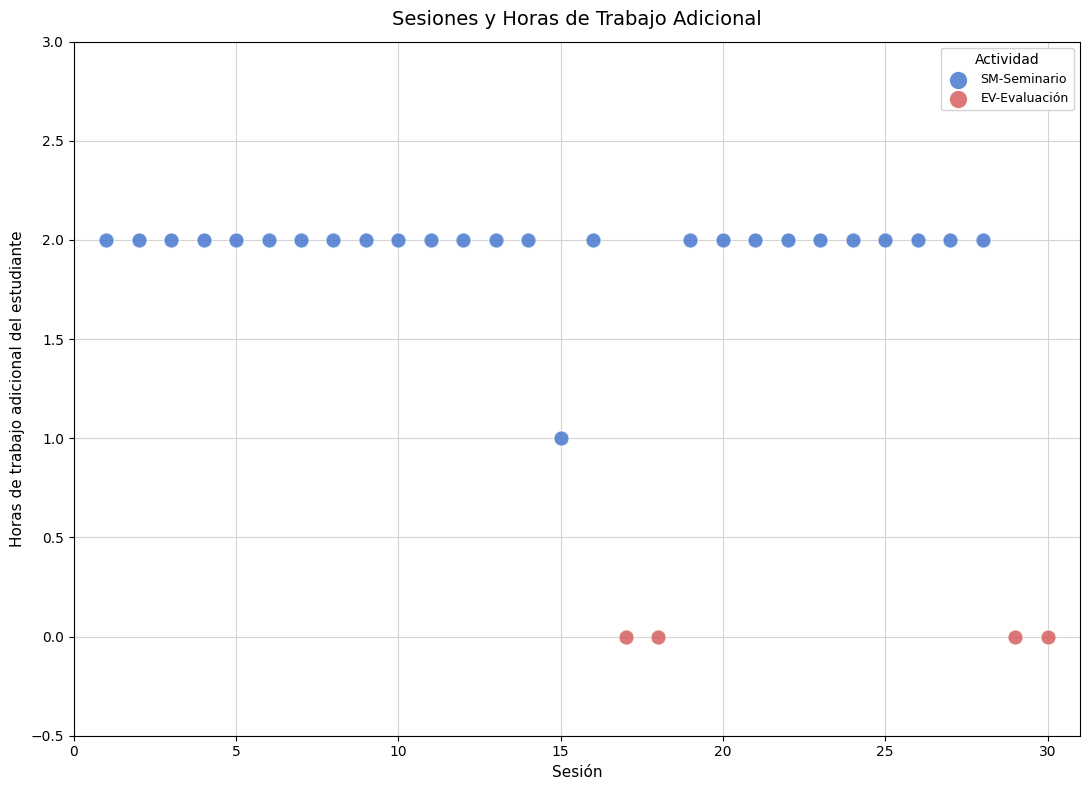

Which series contains the highest Y value?

SM-Seminario